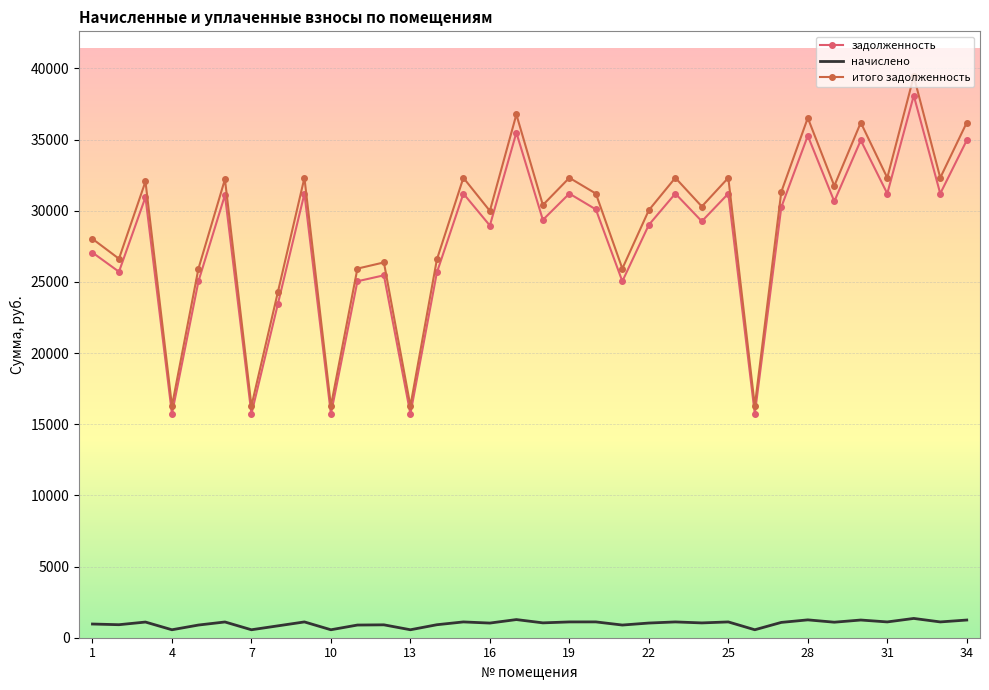

Which series has the largest range (max minus min)?

итого задолженность